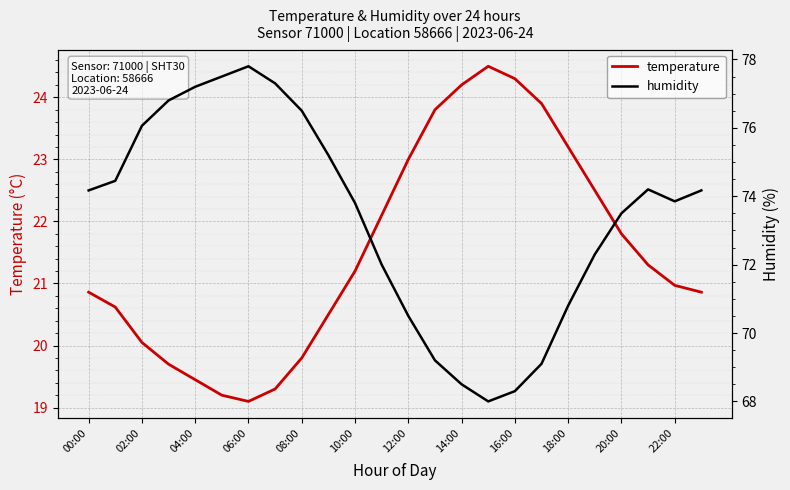

How many values in the temperature series exceed 21?

12